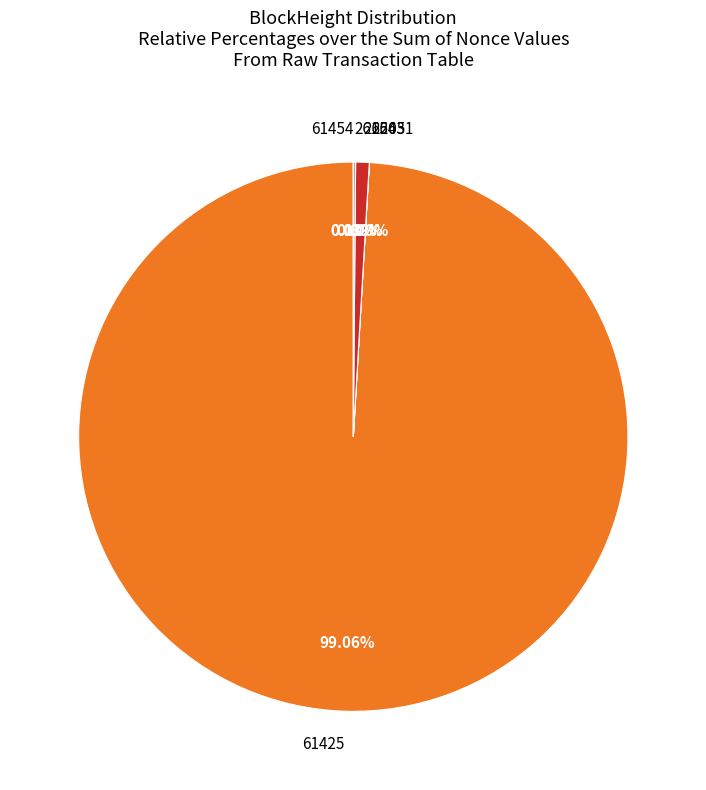

Is 61425 the majority of the pie?

Yes